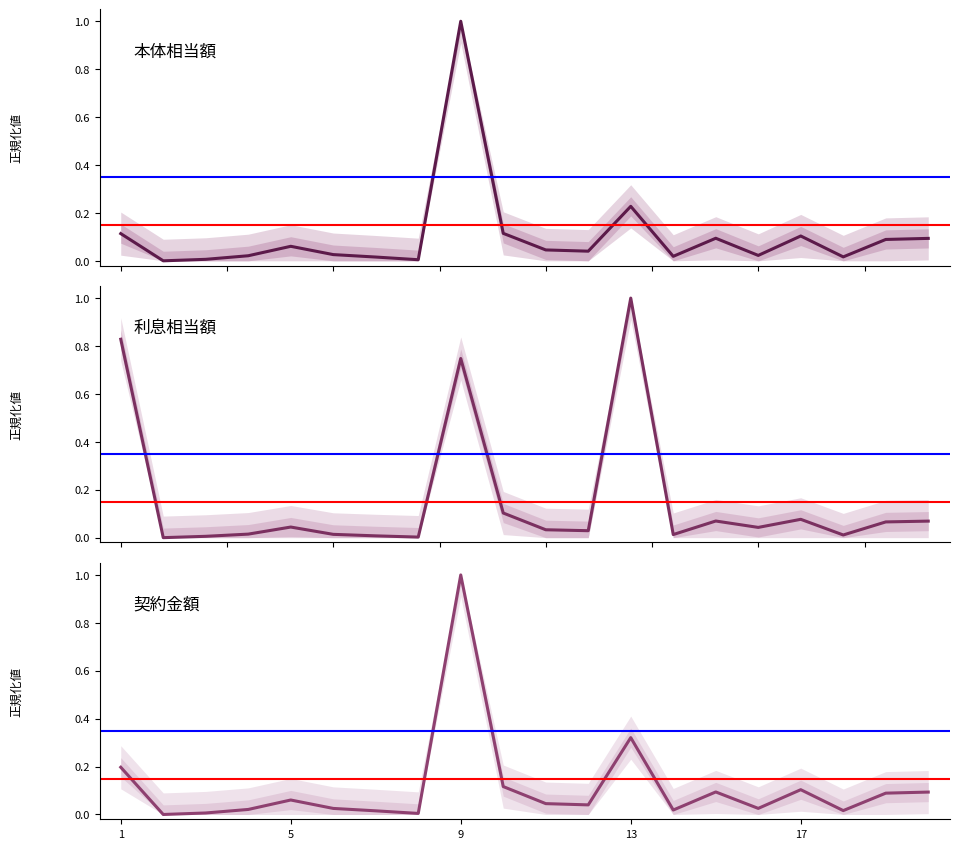

At which category is the sum across all series the highest?

9